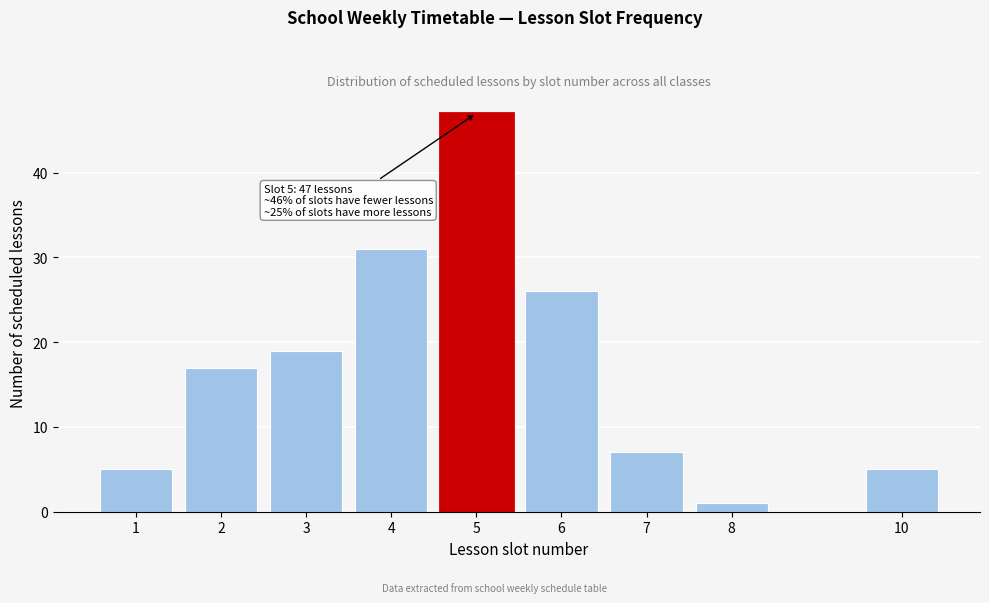

Reading left to right, transcribe all the data shown in this chart.

1=5	2=17	3=19	4=31	5=47	6=26	7=7	8=1	10=5